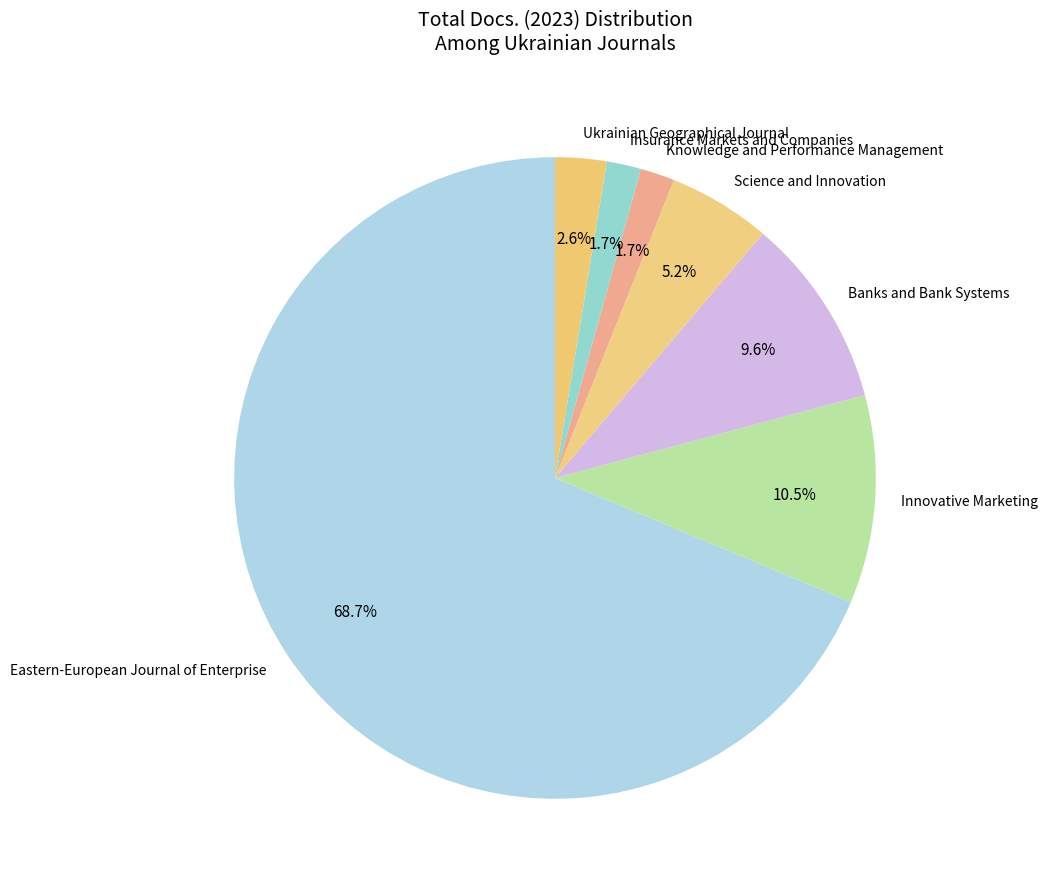

Is Eastern-European Journal of Enterprise the majority of the pie?

Yes